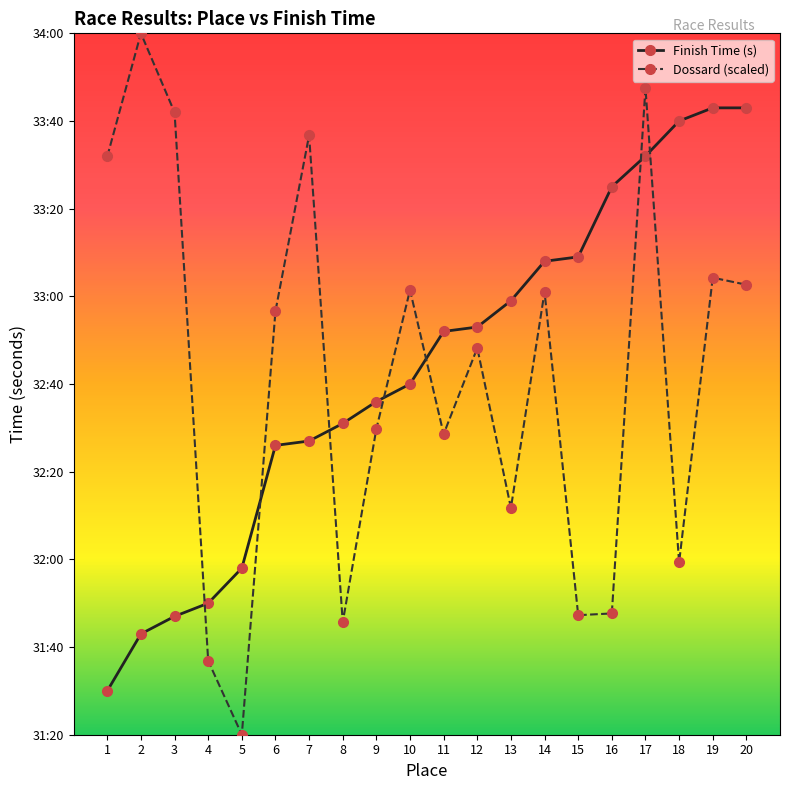

Where is the first local maximum for Dossard (scaled)?

2